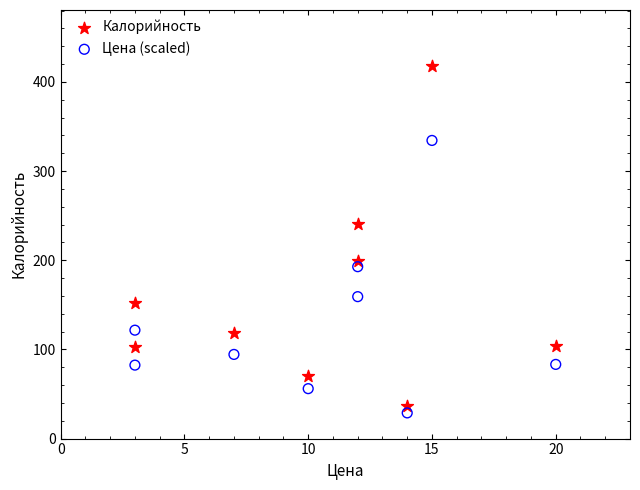

Which series reaches the maximum Y coordinate?

Калорийность